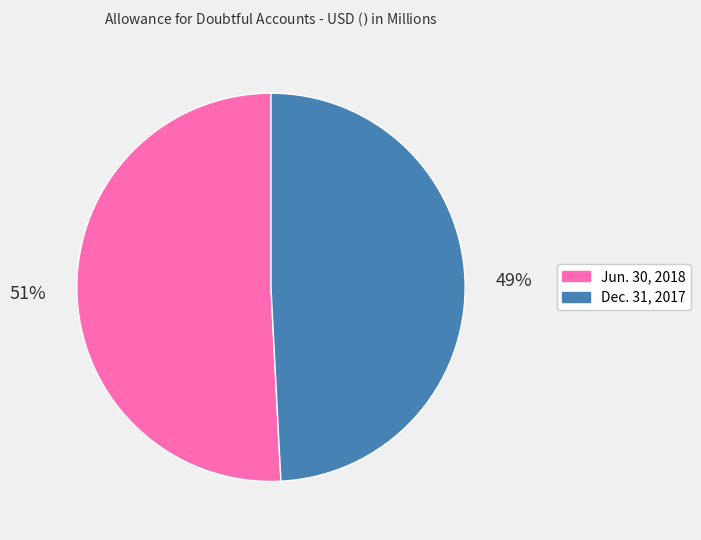

Which category has the biggest portion of the pie?

Jun. 30, 2018